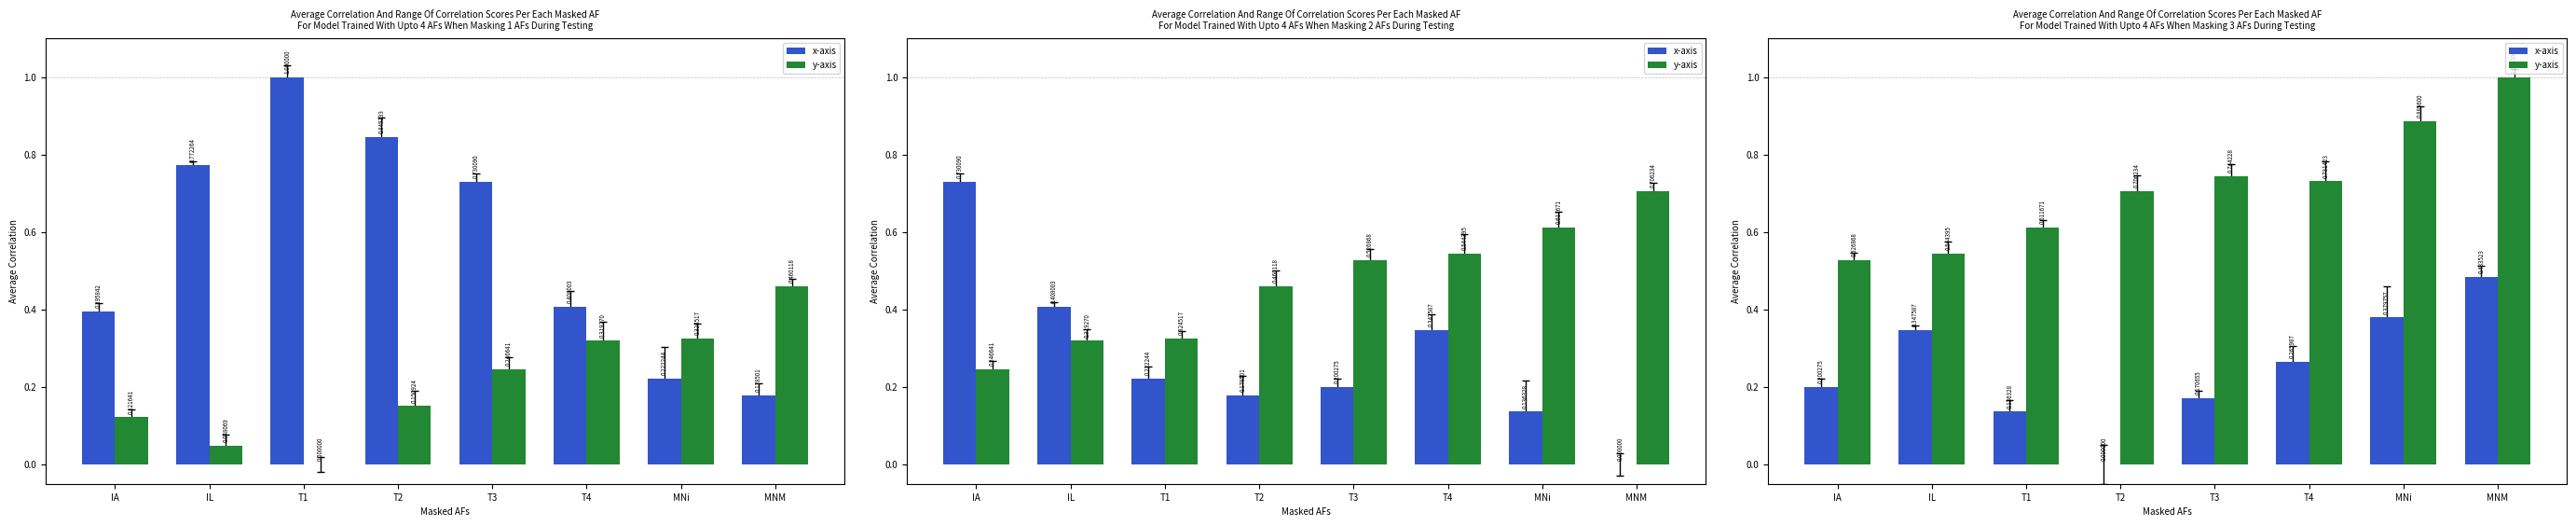

At T4, list the series in order from largest to smallest.

y-axis, x-axis